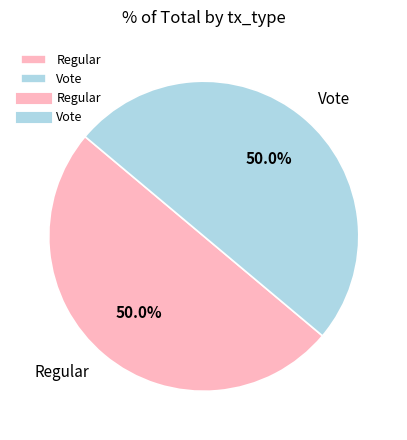

To the nearest percent, what is the combined percentage of Regular and Vote?

100%